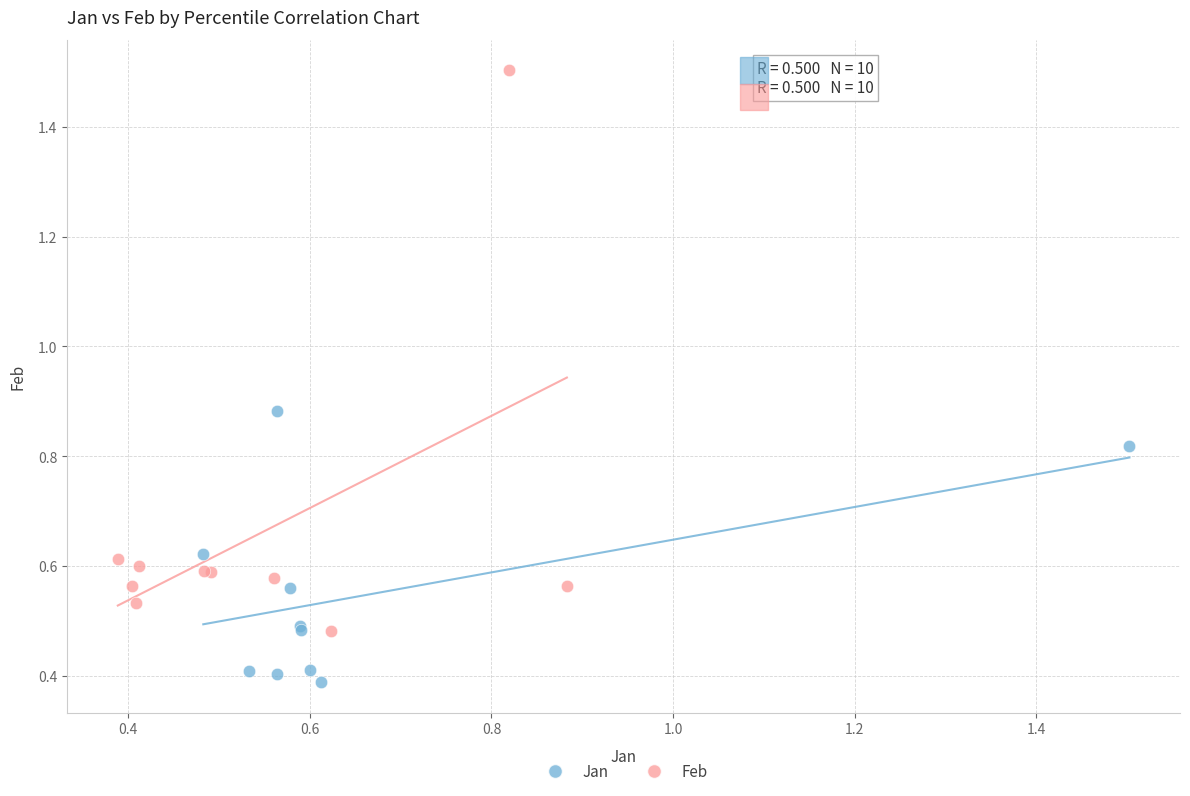

Which series contains the highest Y value?

Feb